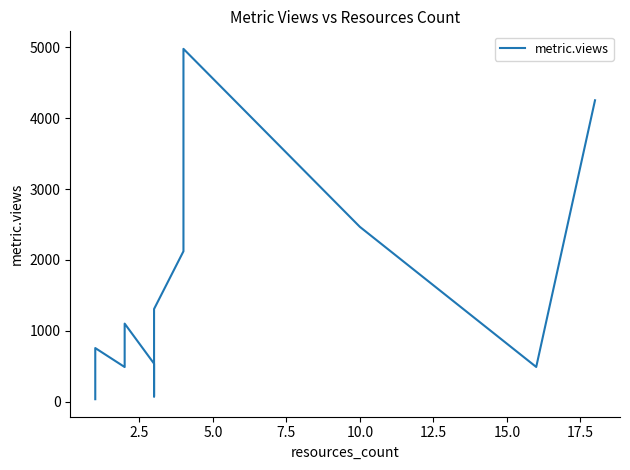

Does the chart have visible grid lines?

No